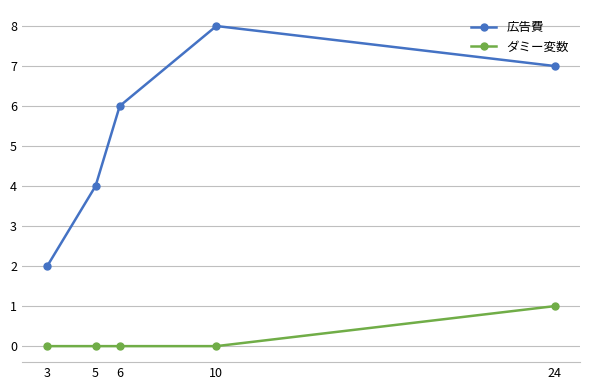

Reading left to right, list all the values displayed in this chart.

広告費: 2	4	6	8	7
ダミー変数: 0	0	0	0	1